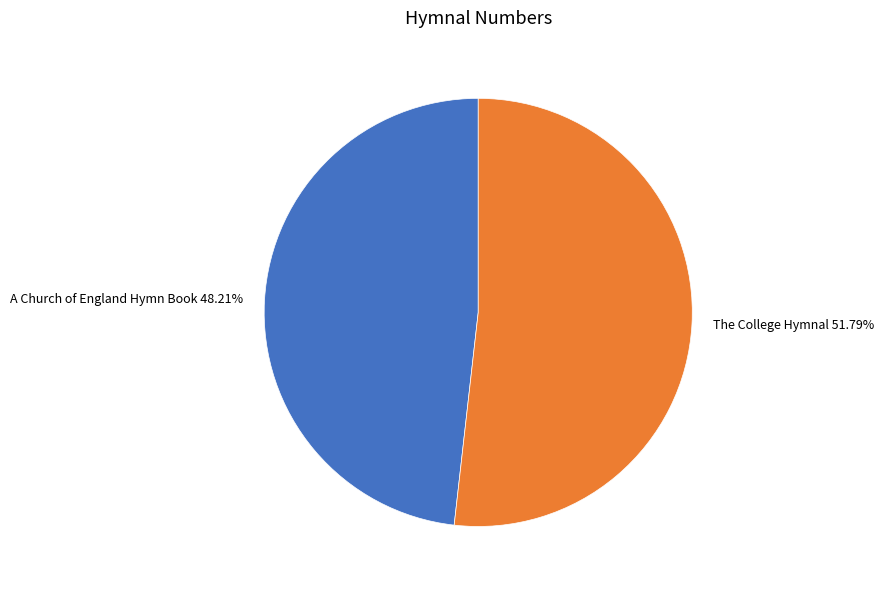

Between A Church of England Hymn Book and The College Hymnal, which is larger?

The College Hymnal